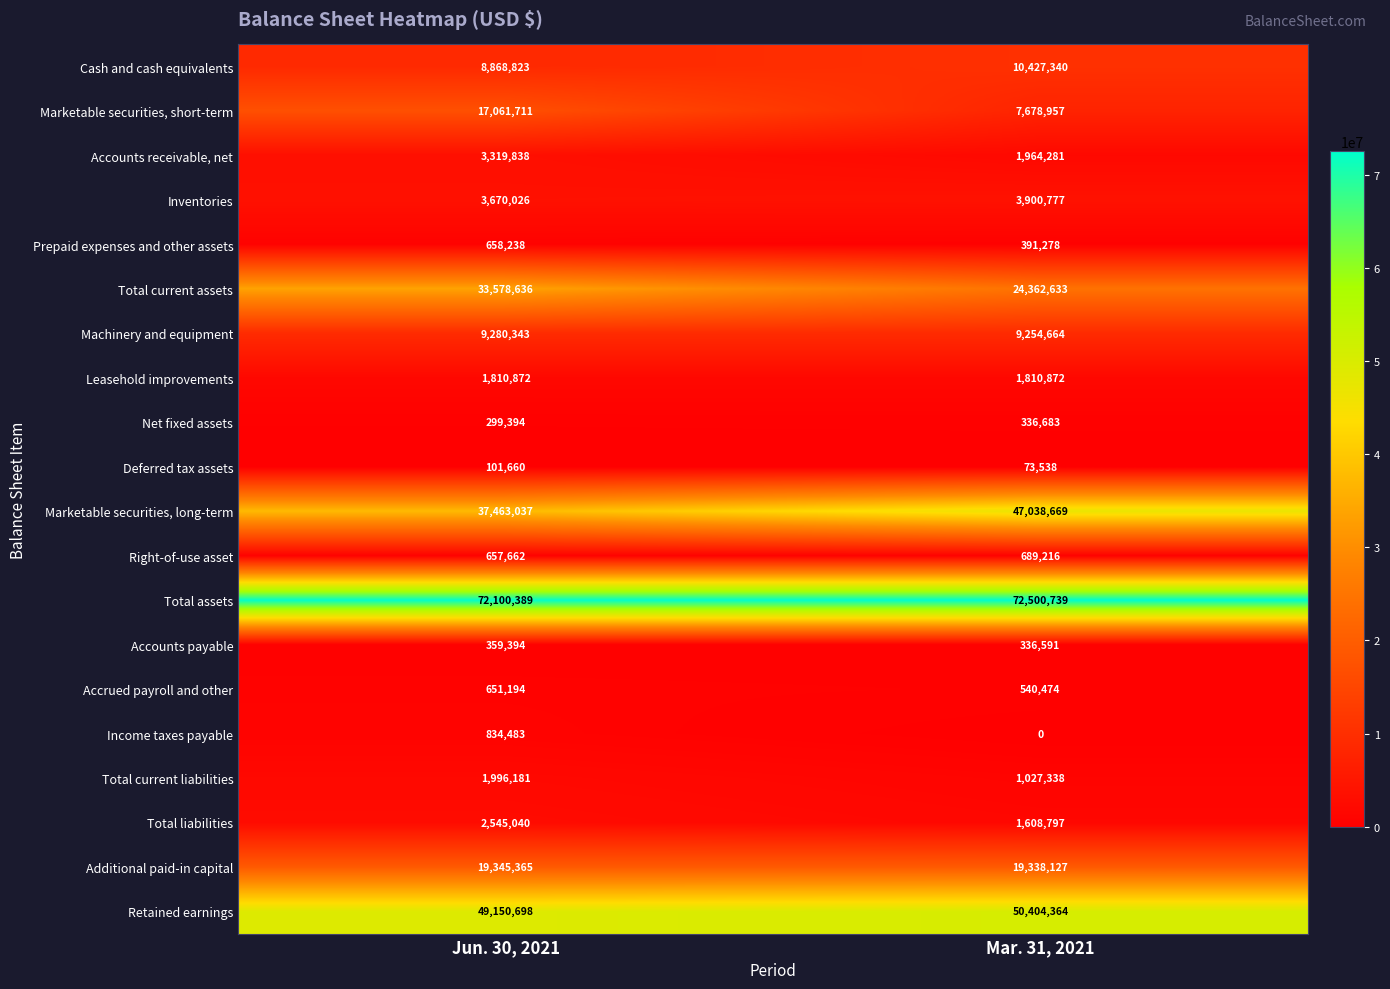

Read the Prepaid expenses and other assets value at Jun. 30, 2021.

658238